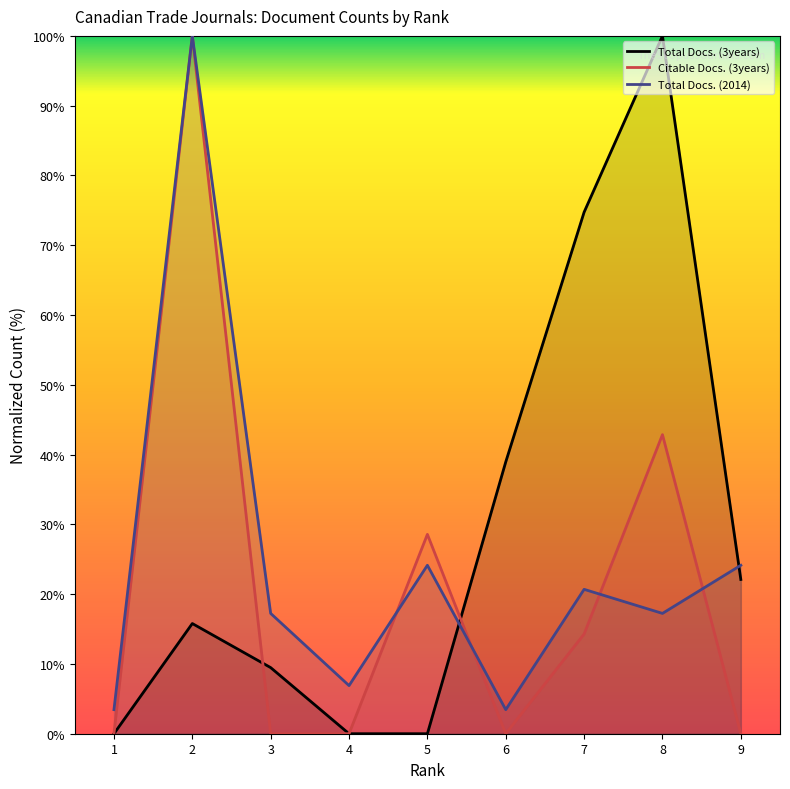

Which category has the lowest value in the Citable Docs. (3years) series?

1